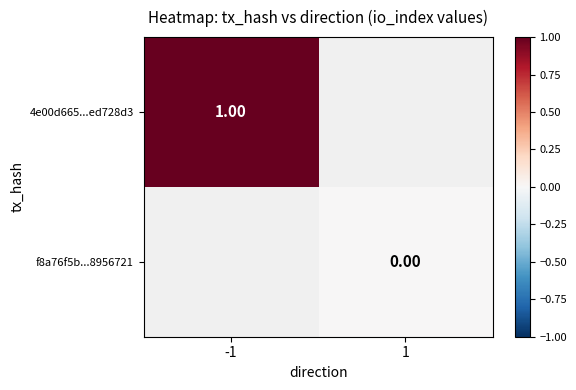

At which label does 4e00d665...ed728d3 reach its minimum?

-1